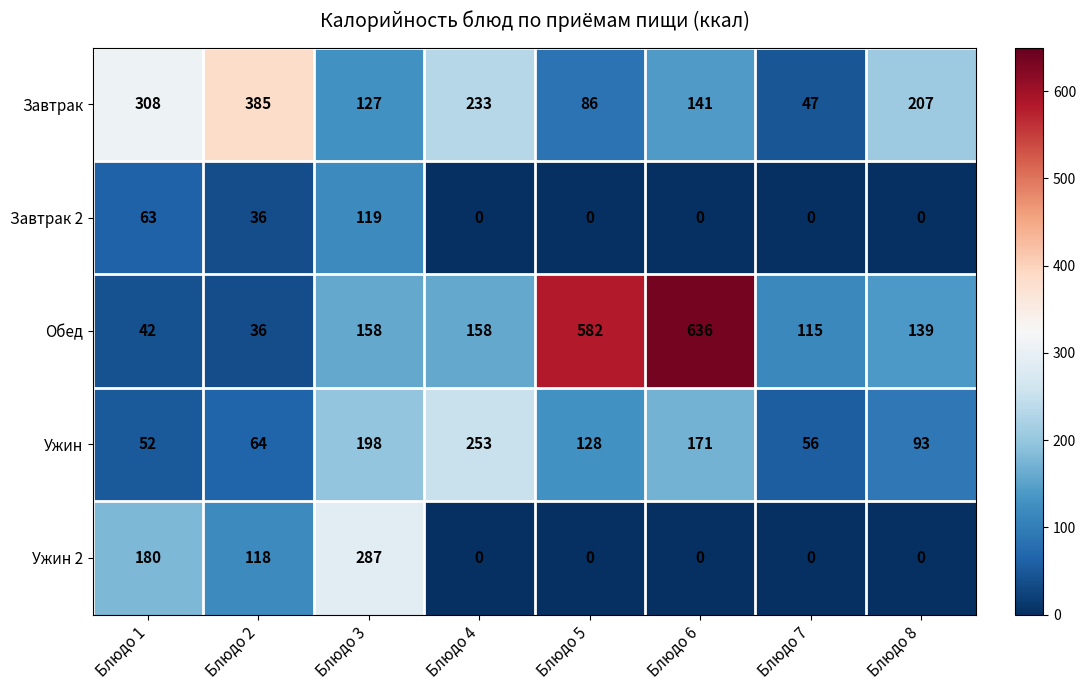

Which series has the largest total across all categories?

Обед